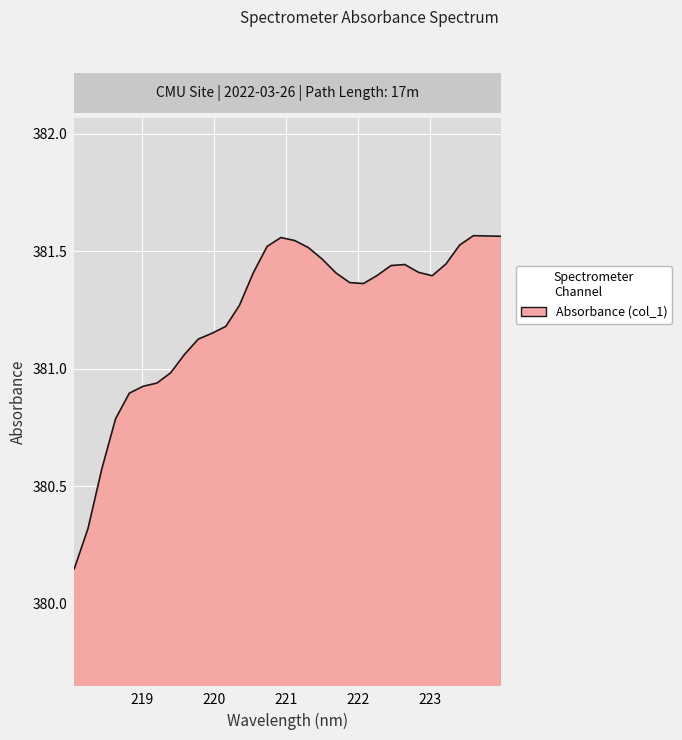

What is the difference between the second highest and second lowest values?

1.2